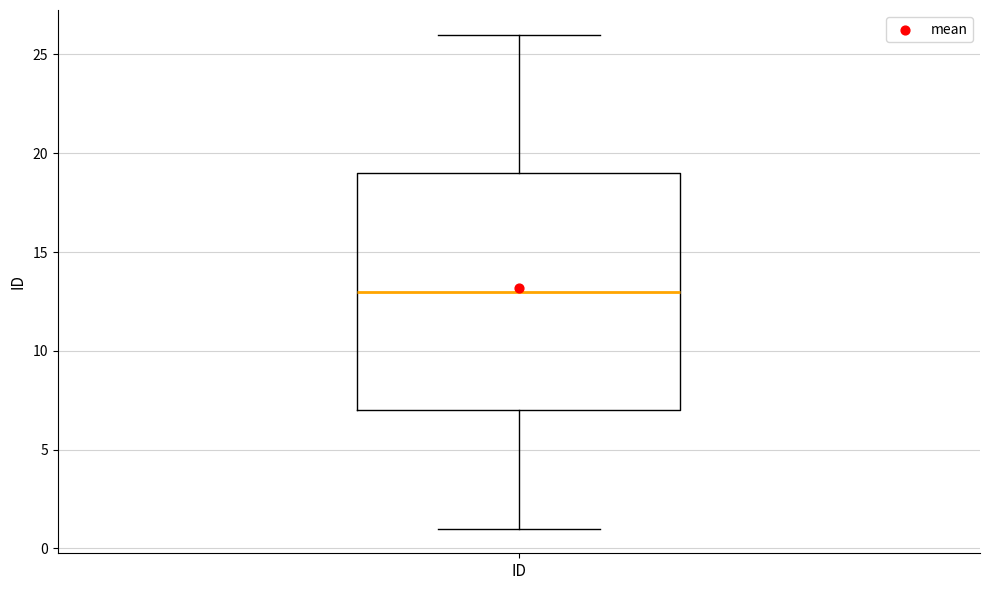

Read this box plot against the y-axis: the position of the median line, the range covered by the box, and the ends of both whiskers. The values are not printed on the chart, so give them approximately, as read against the axis.

median 13, box 7 to 19, whiskers 1 to 26